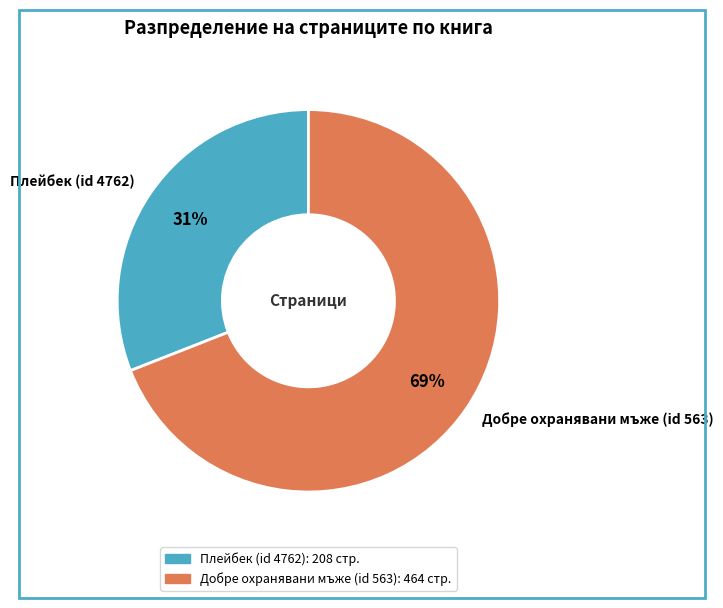

True or false: Добре охранявани мъже (id 563) accounts for 61% of the total.

False